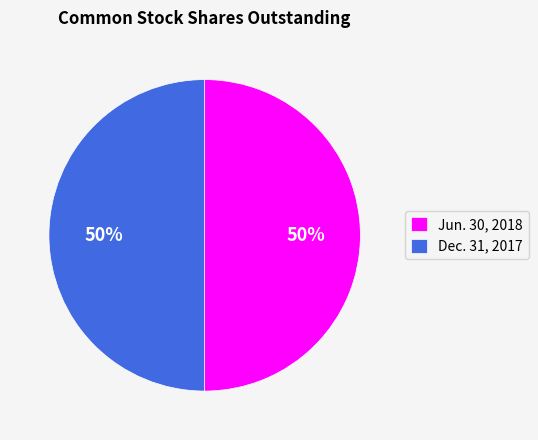

The Dec. 31, 2017 slice represents 40% of the pie. True or false?

False